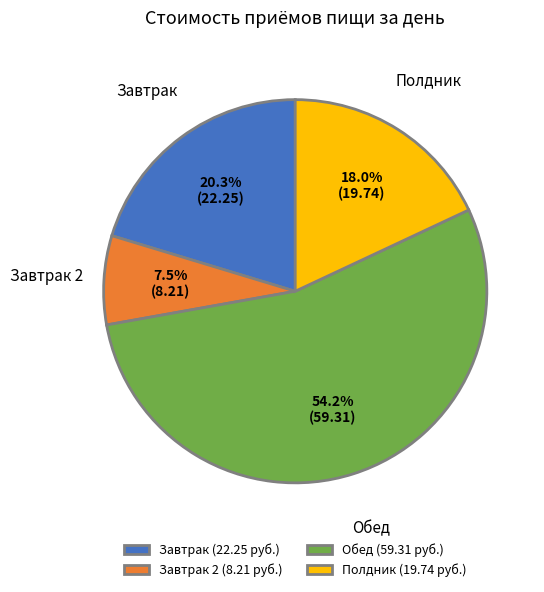

Which has a higher value, Полдник (19.74 руб.) or Завтрак (22.25 руб.)?

Завтрак (22.25 руб.)